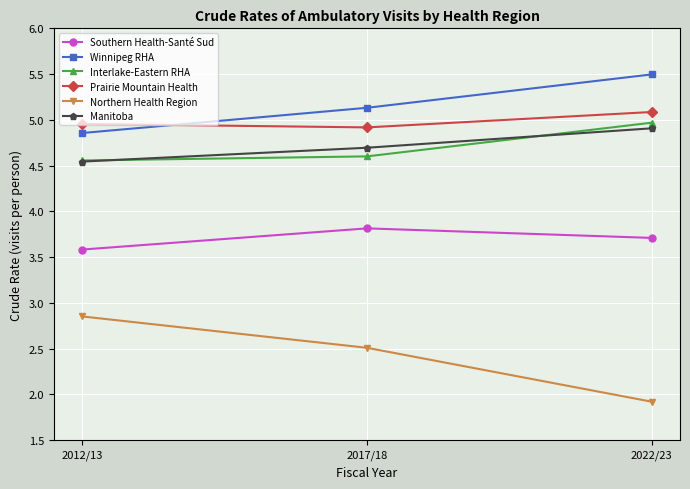

How many data points in Winnipeg RHA are above 5?

2